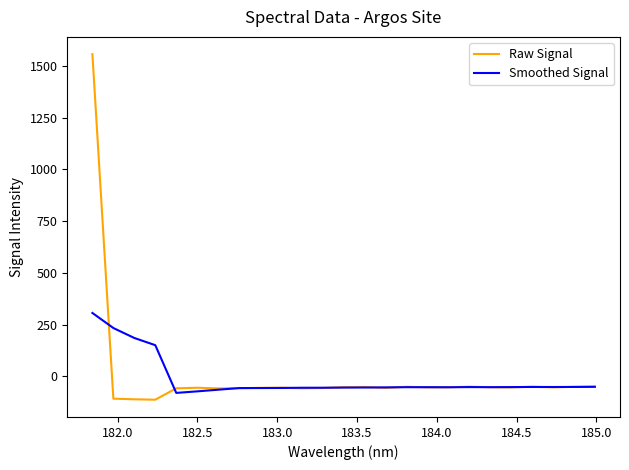

List the series in order of their peak value, lowest first.

Smoothed Signal, Raw Signal